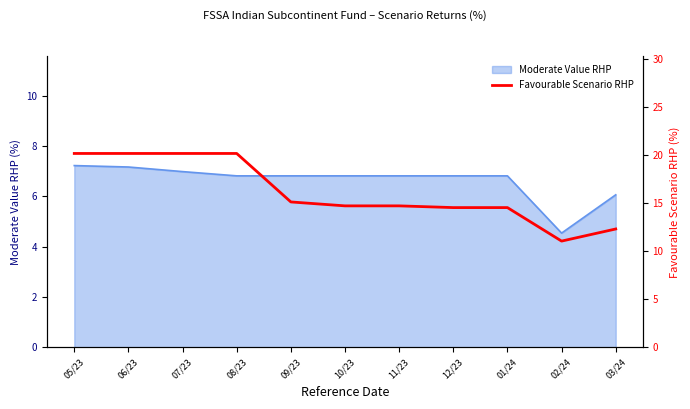

The chart shows a value of 14.5 at 12/23. True or false?

True